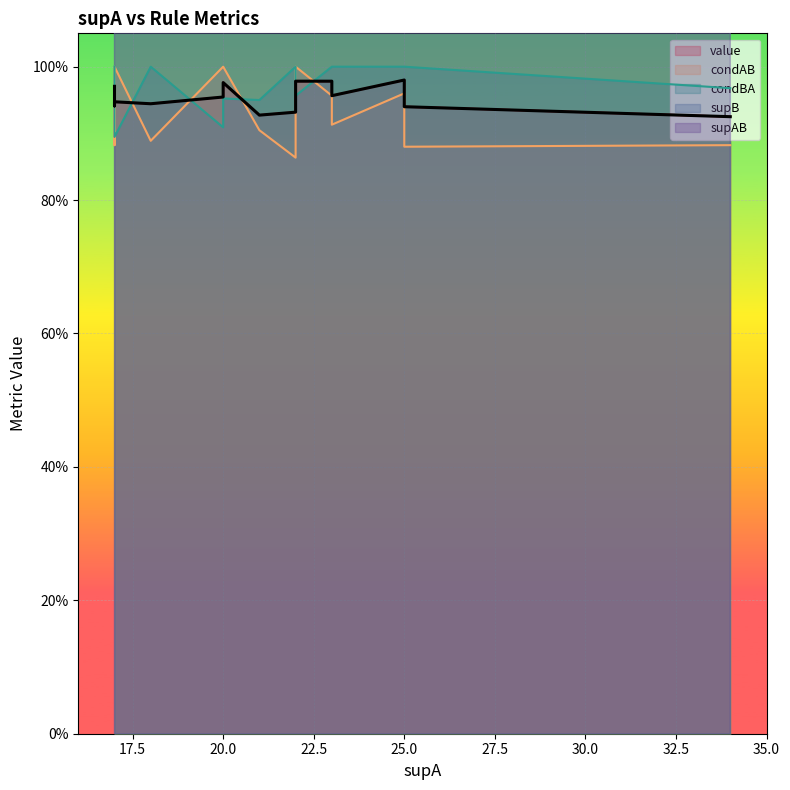

Between 20 and 34, which series saw the biggest shift?

supAB